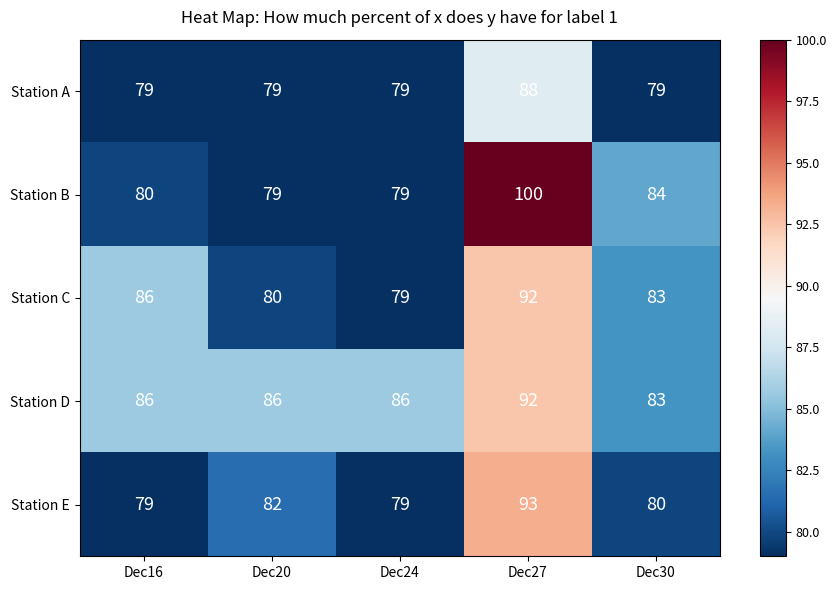

At which label is Station B closest to 89?

Dec30